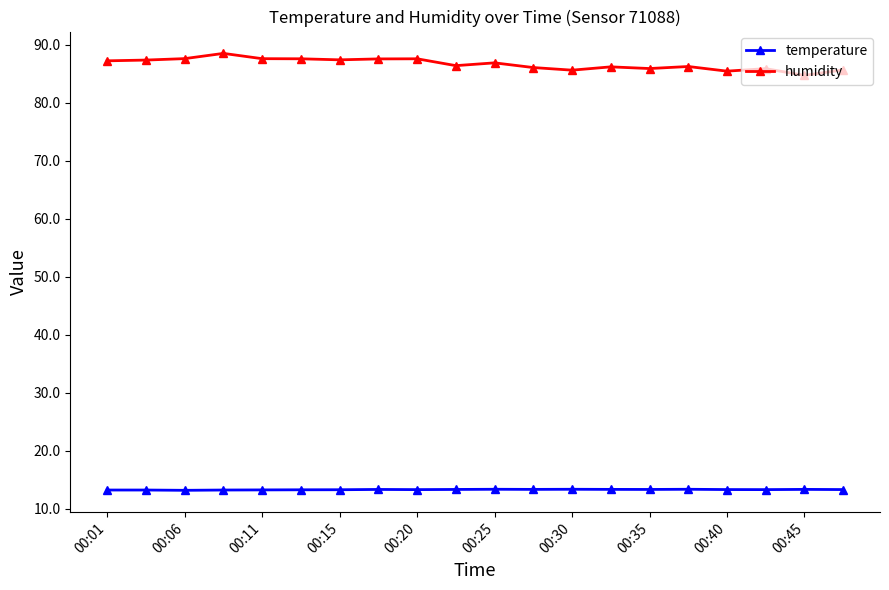

What is the maximum value for temperature?

13.4